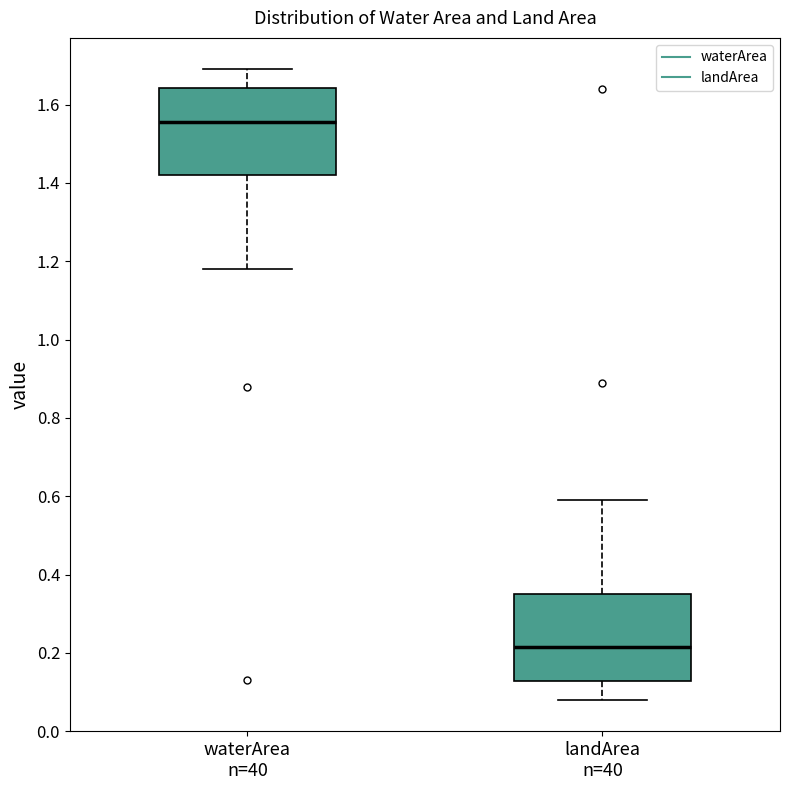

Reading left to right, transcribe this box plot: for each box, give where its median line is, the range the box spans, and where its two whiskers end, as read against the y-axis. The values are not printed on the chart, so give them approximately, as read against the axis.

waterArea n=40: median 1.56, box 1.42 to 1.64, whiskers 1.18 to 1.70
landArea n=40: median 0.22, box 0.12 to 0.36, whiskers 0.08 to 0.60